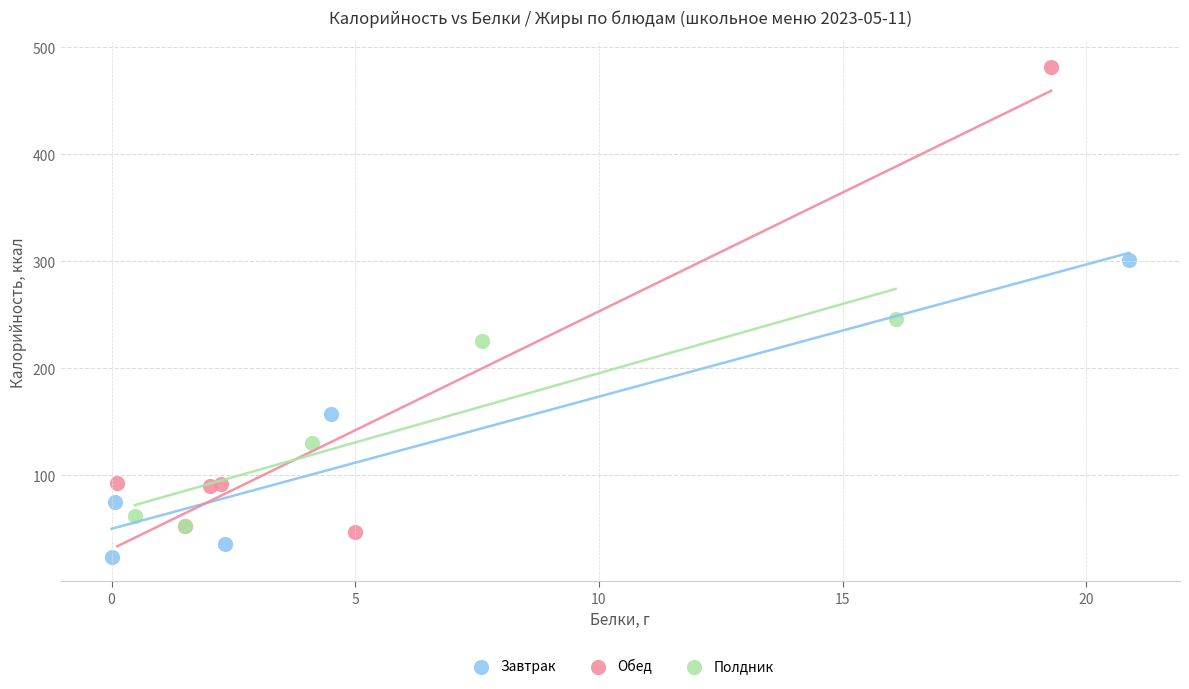

Which series reaches the maximum Y coordinate?

Обед